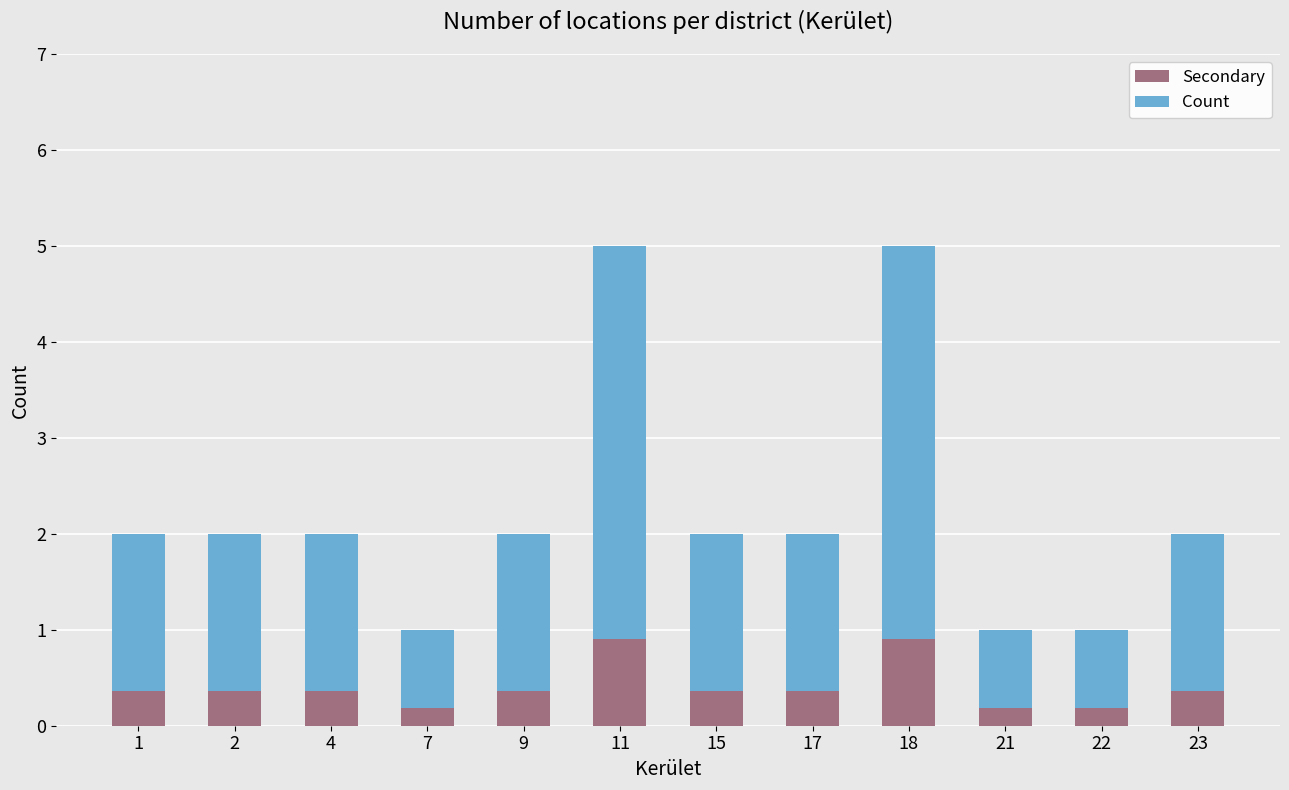

What is the sum of all Secondary values?

4.9